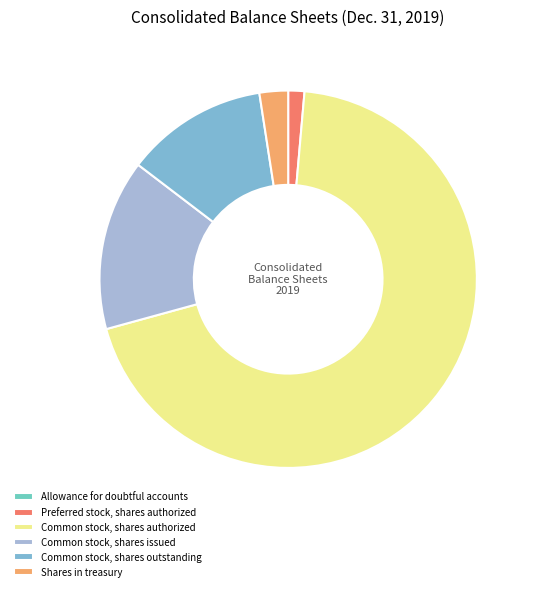

The Preferred stock, shares authorized slice represents 11% of the pie. True or false?

False